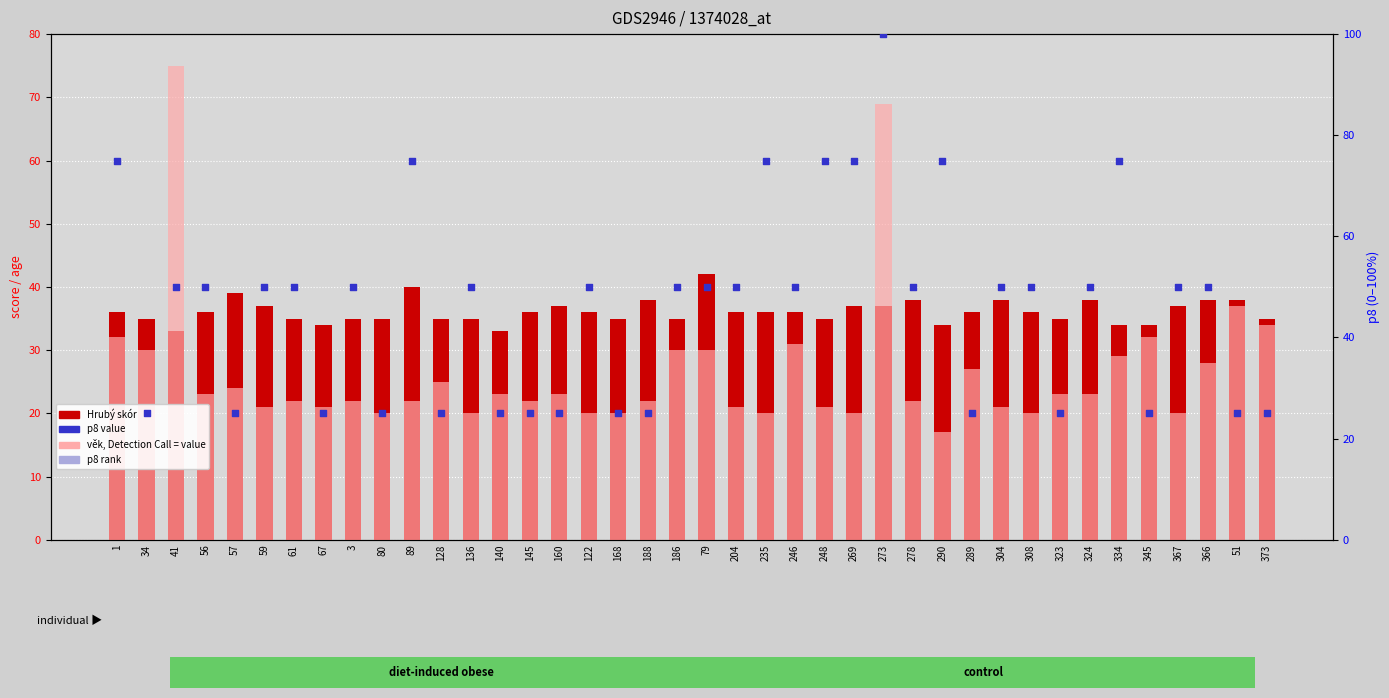

What is the total value across all series at 136?

105